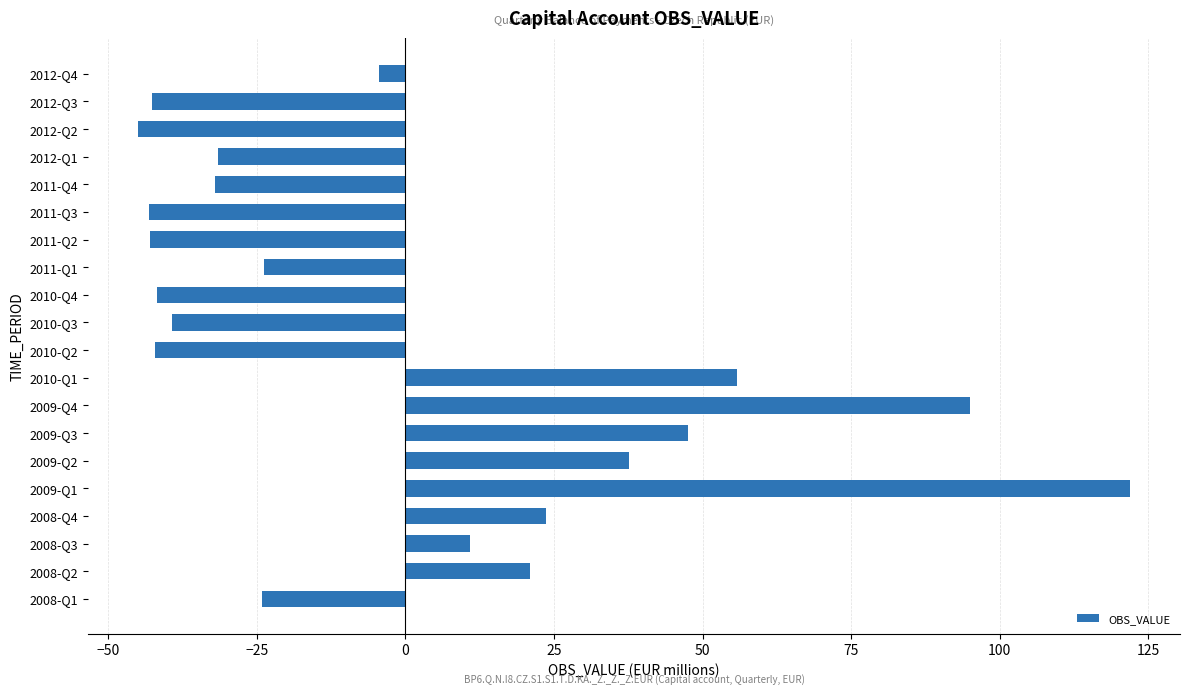

How many data points are less than -23?

11